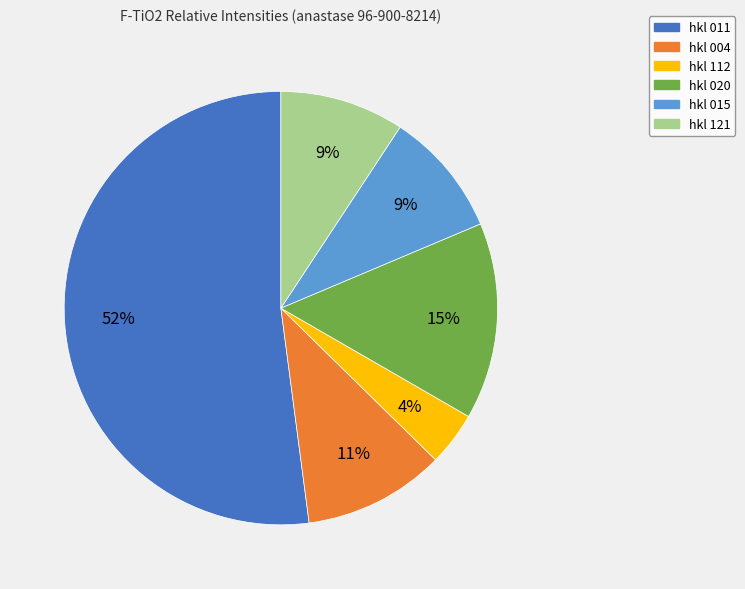

To the nearest percent, what is the average slice percentage?

17%